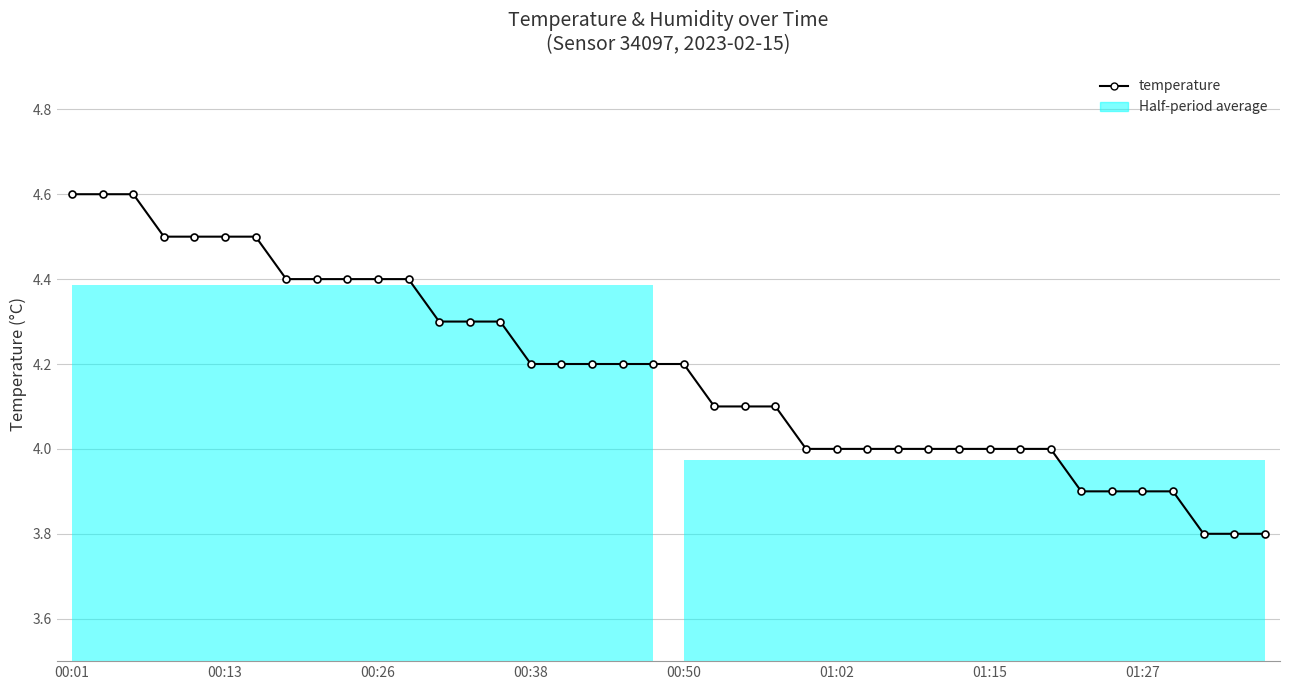

What is the difference between the maximum and minimum values?

0.8